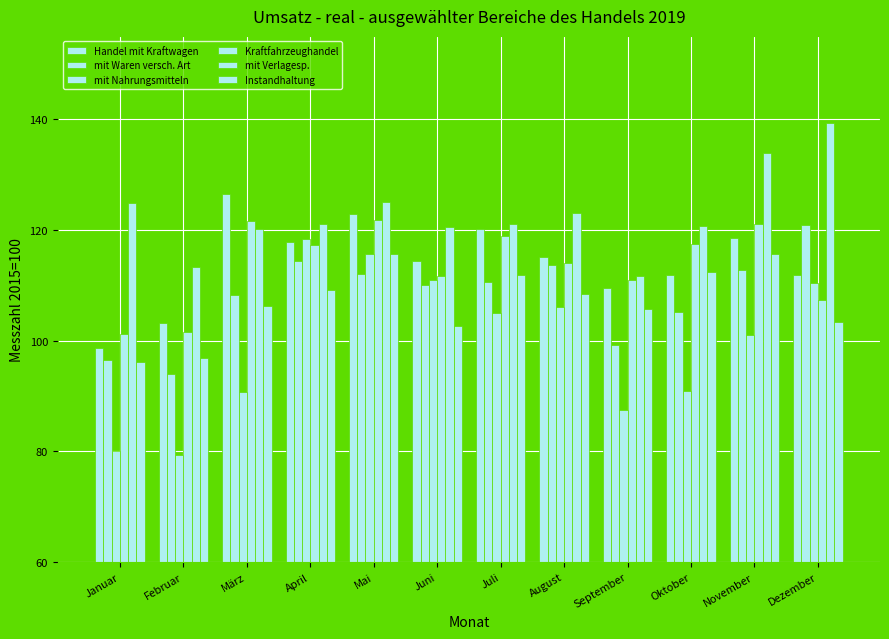

The mit Verlagesp. series shows 204.3 at Mai. True or false?

False